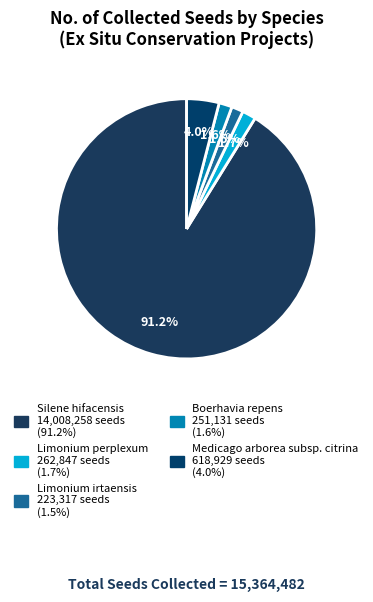

How many segments does this pie chart have?

5